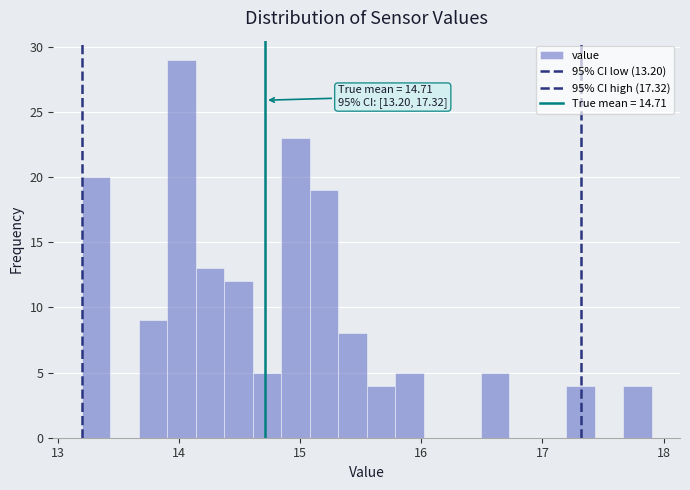

Around what value on the x-axis is the tallest bar? Give the approximate position of its centre, as read against the axis.

14.0